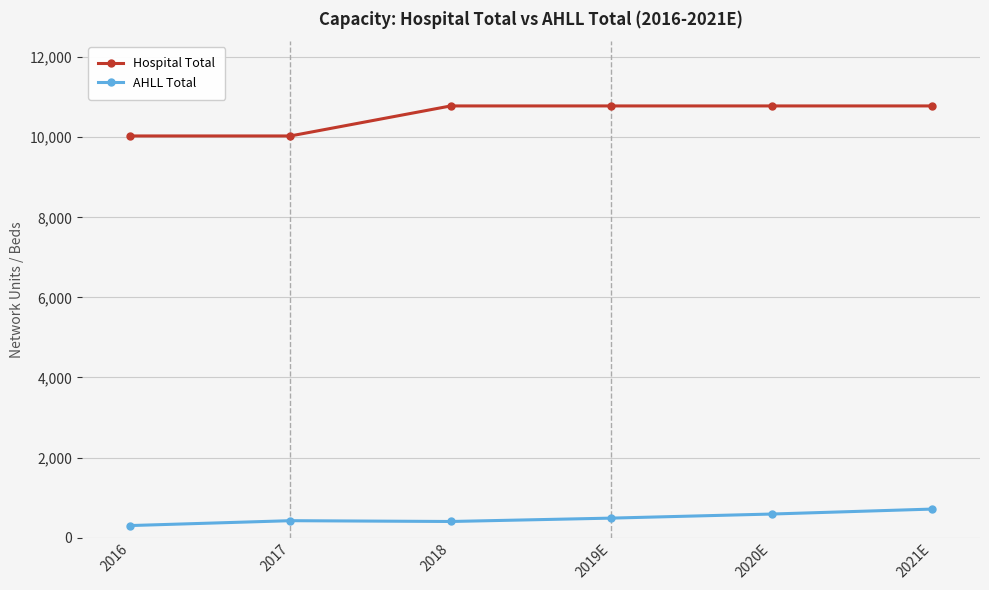

What is the difference between the highest and lowest values at 2017?

9611.0